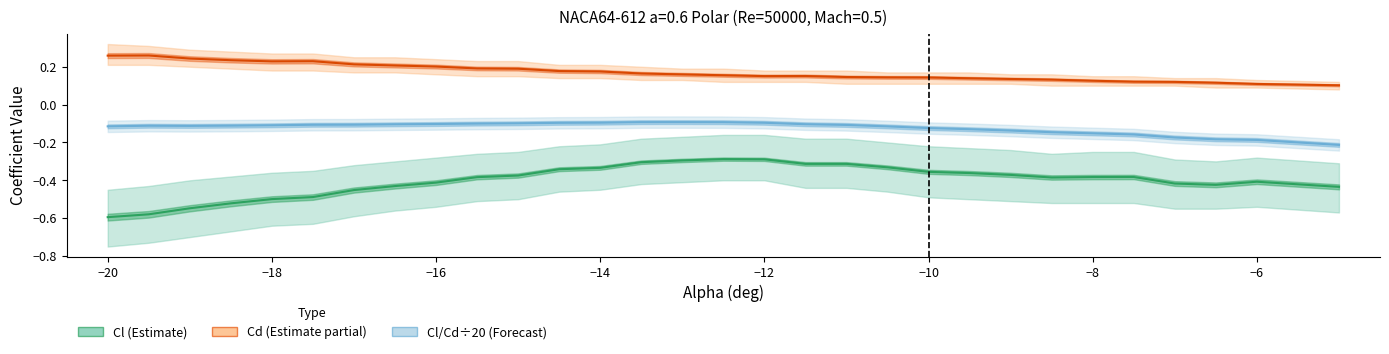

Count the number of data series in this chart.

3